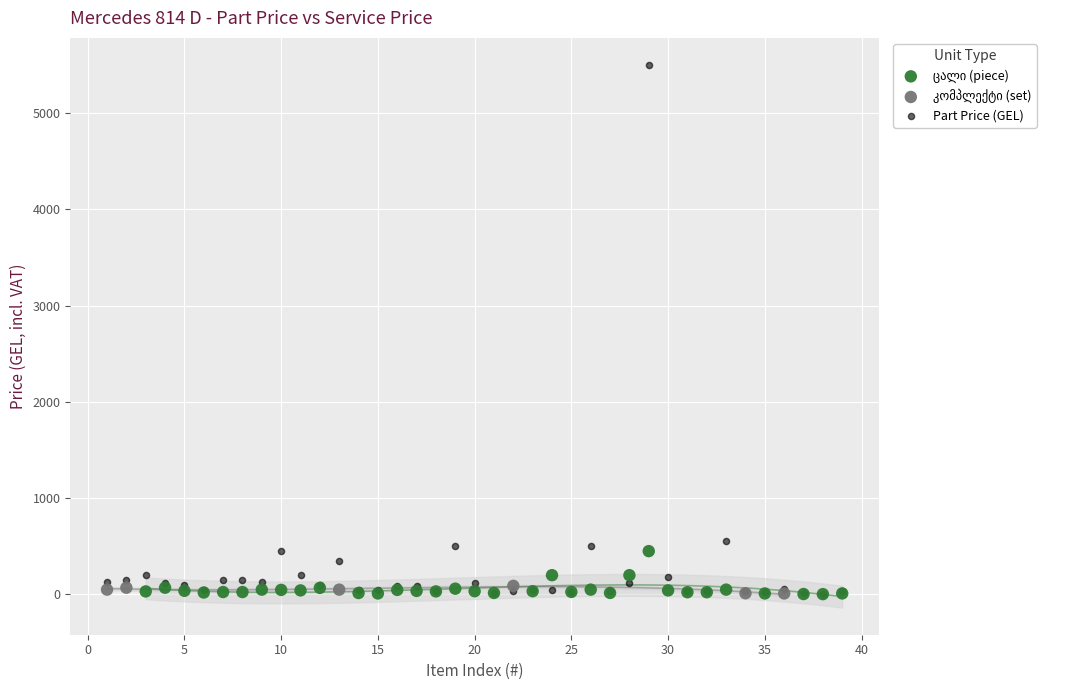

Which series reaches the maximum Y coordinate?

Part Price (GEL)